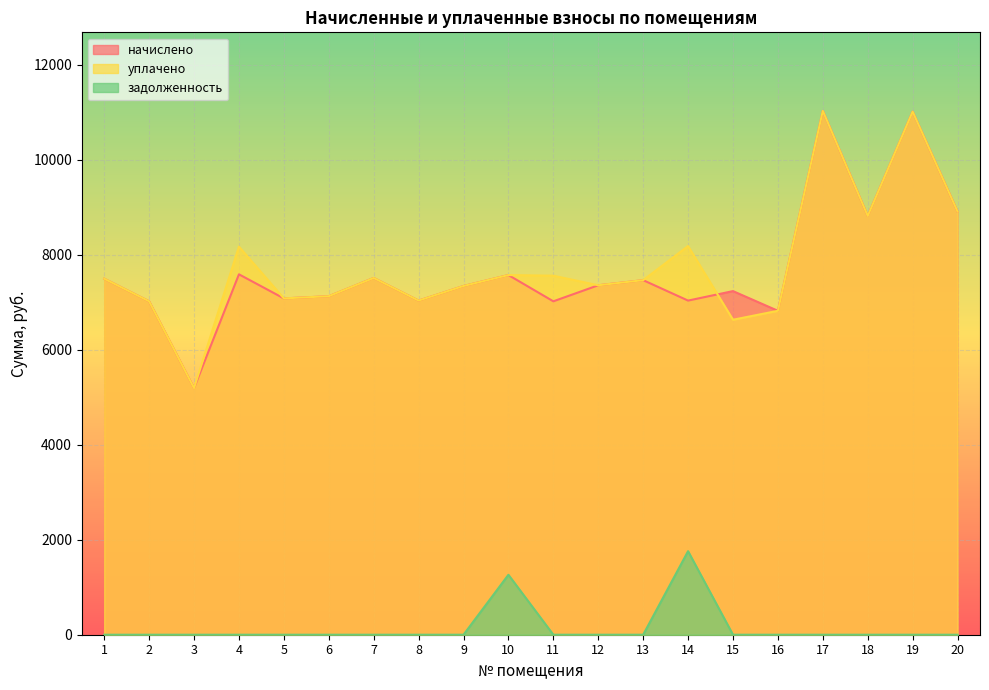

Where is уплачено nearest to the value 8110?

4